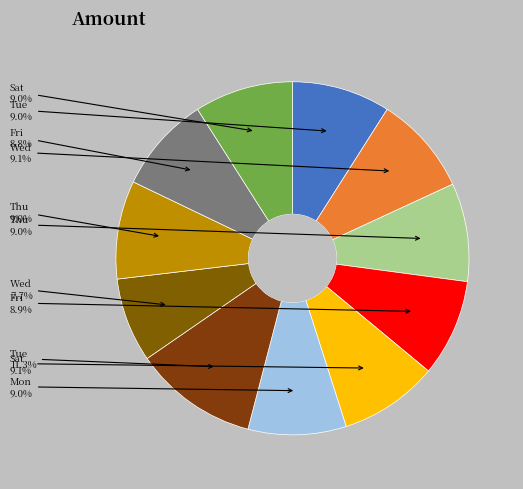

Count the number of slices in the pie.

11